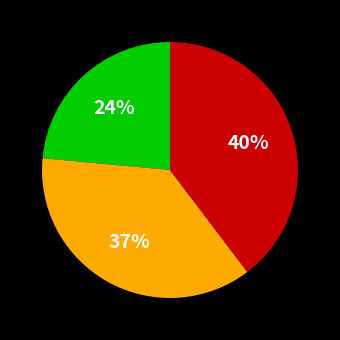

To the nearest percent, what is the average slice percentage?

33%